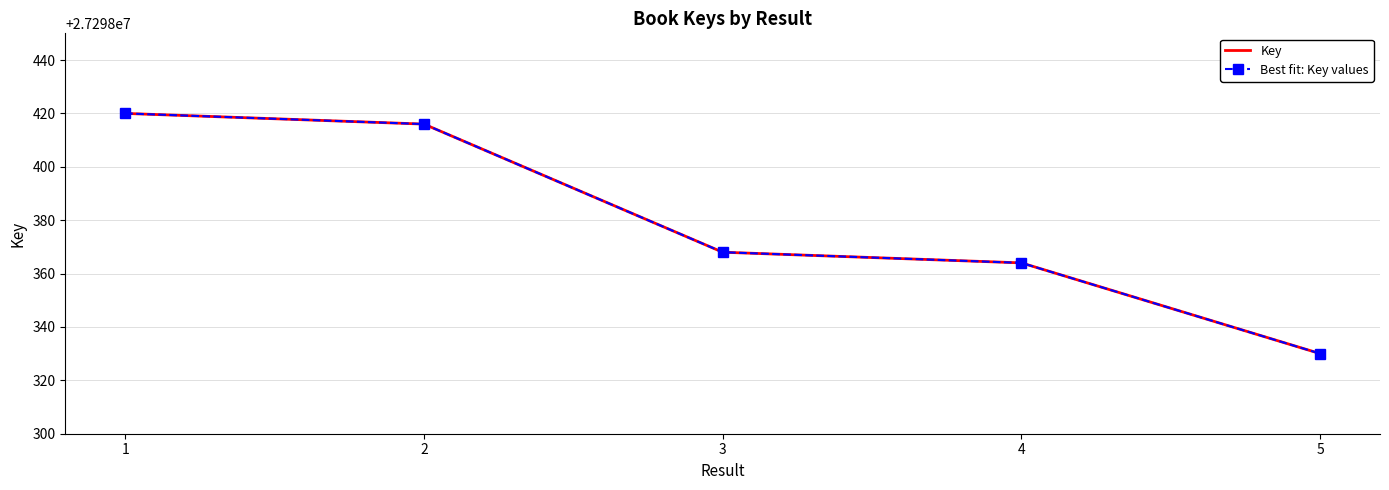

Where is Best fit: Key values nearest to the value 27298375?

3